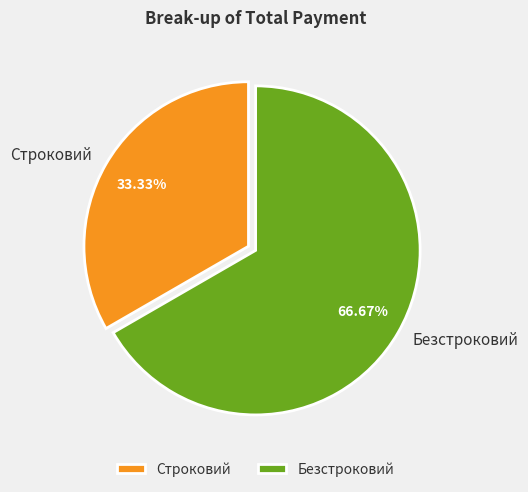

What percentage is NOT represented by Безстроковий?

33.3%